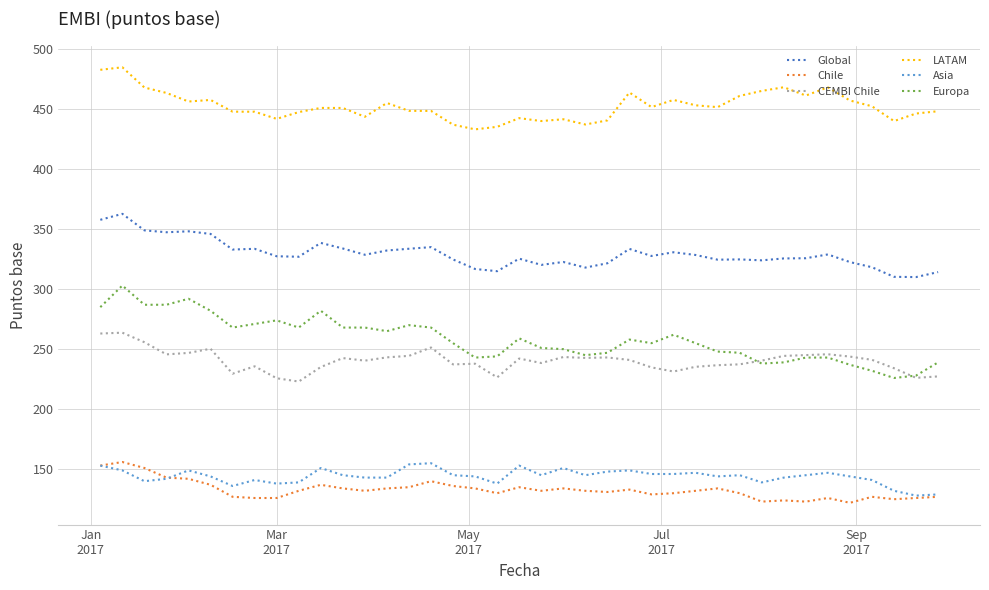

What is the sum of all Asia values?

5616.0